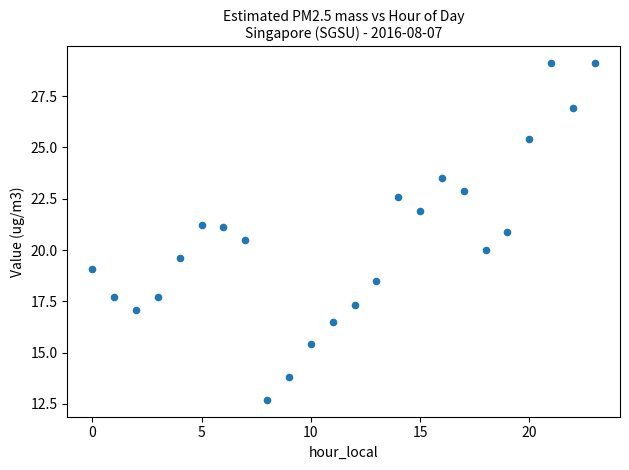

What is the range of Y values (max minus min)?

16.4